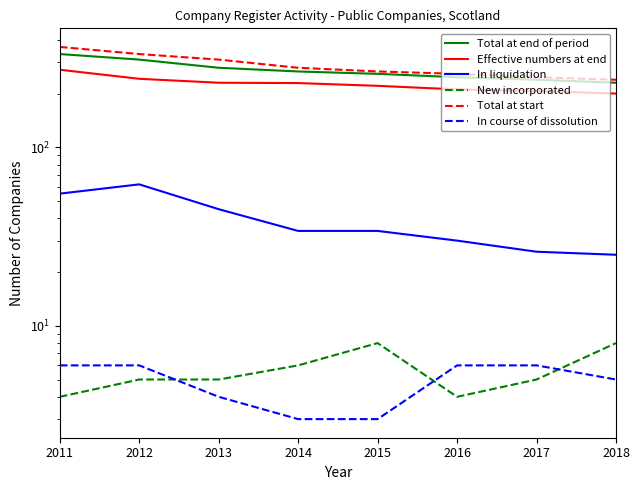

True or false: Total at start and In liquidation cross at least once.

False